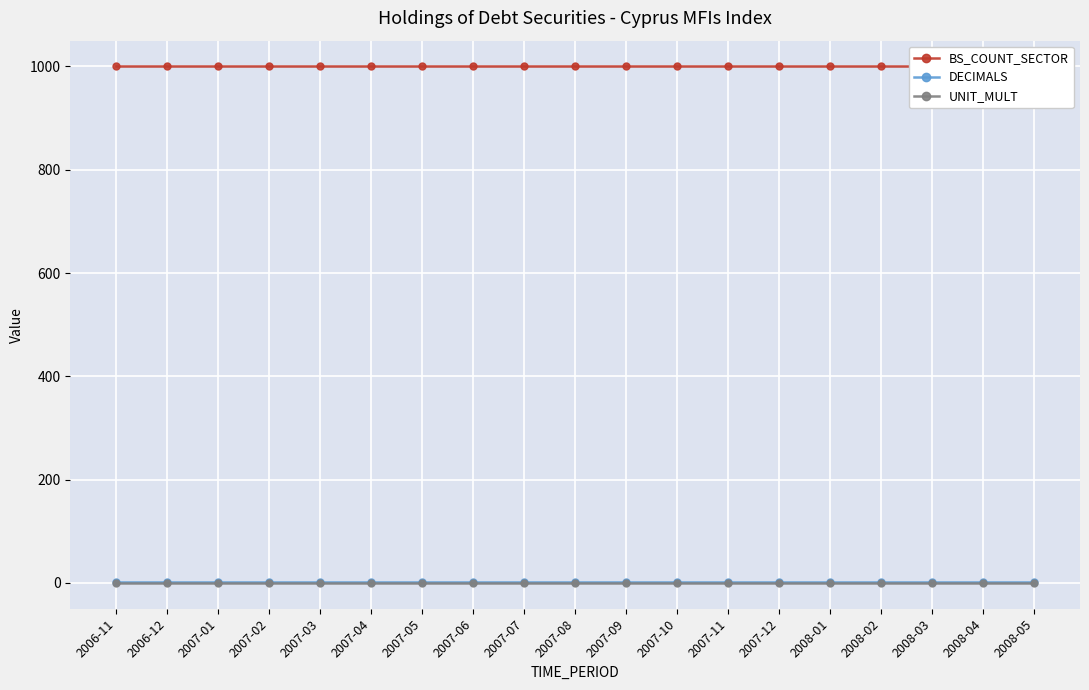

What is the sum of all DECIMALS values?

19